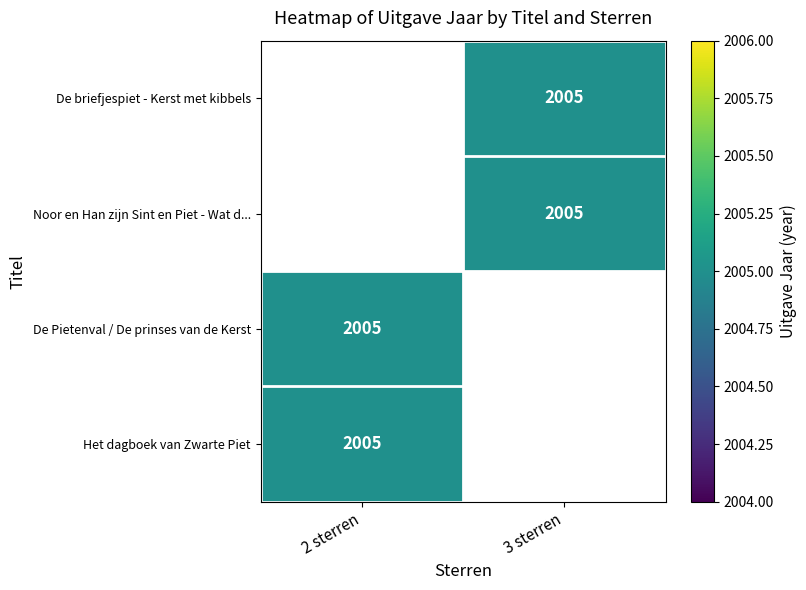

Which series has the largest range (max minus min)?

De Pietenval / De prinses van de Kerst